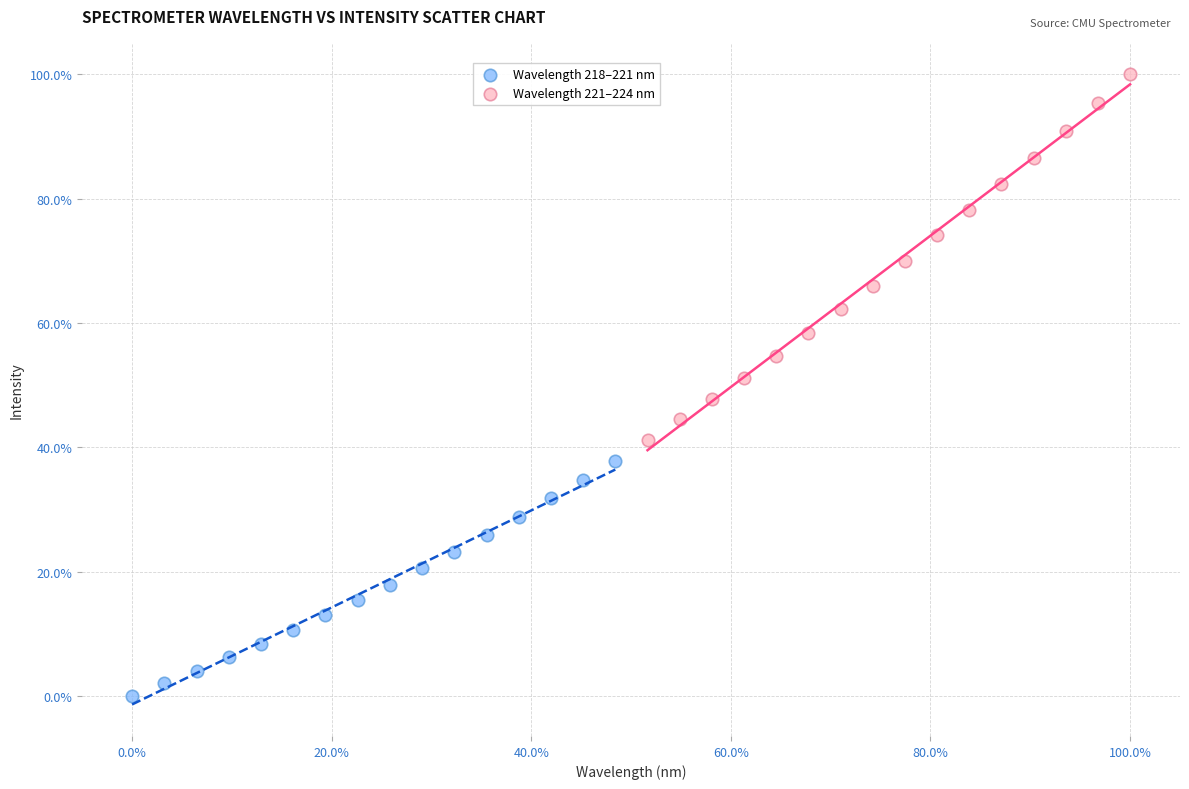

What are all the series names shown in the legend?

Wavelength 218–221 nm, Wavelength 221–224 nm